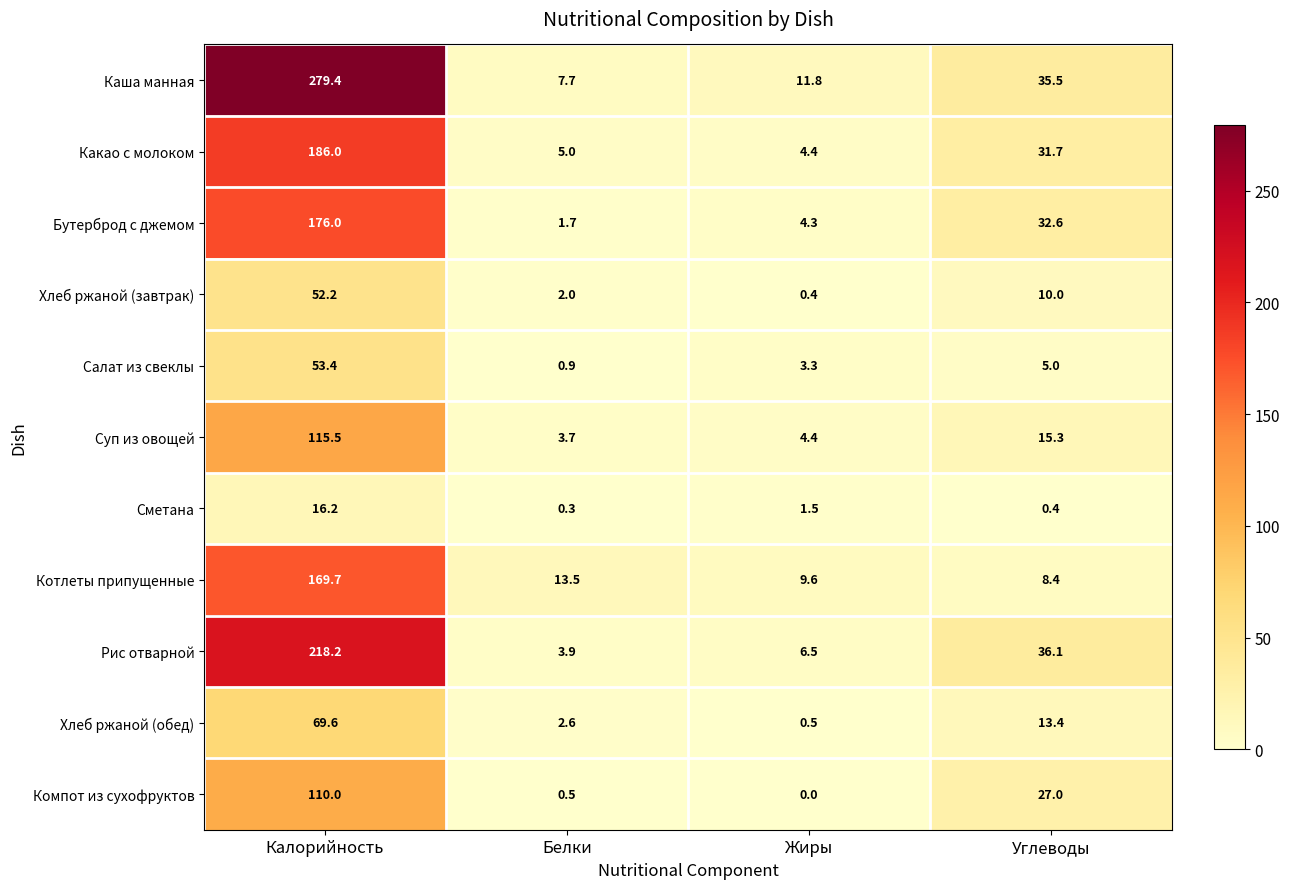

Which series has the largest range (max minus min)?

Каша манная